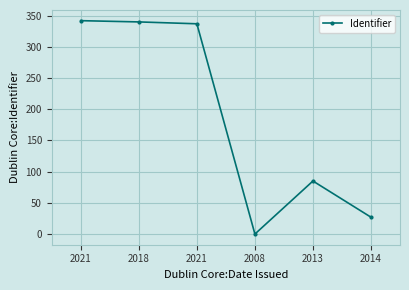

Rank the categories by value from lowest to highest.

2008, 2014, 2013, 2021, 2018, 2021